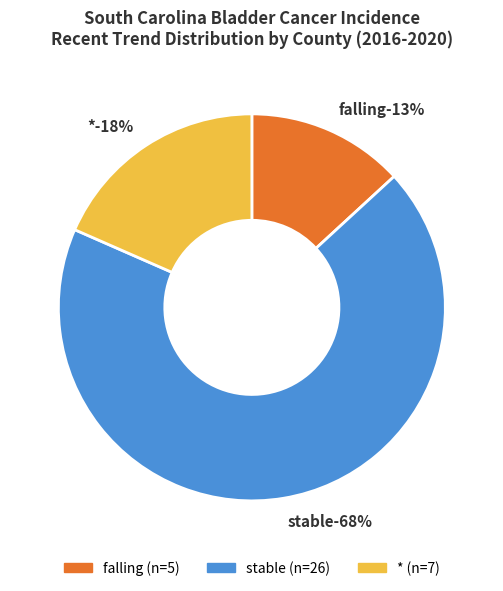

Rank the categories by value from lowest to highest.

falling, *, stable